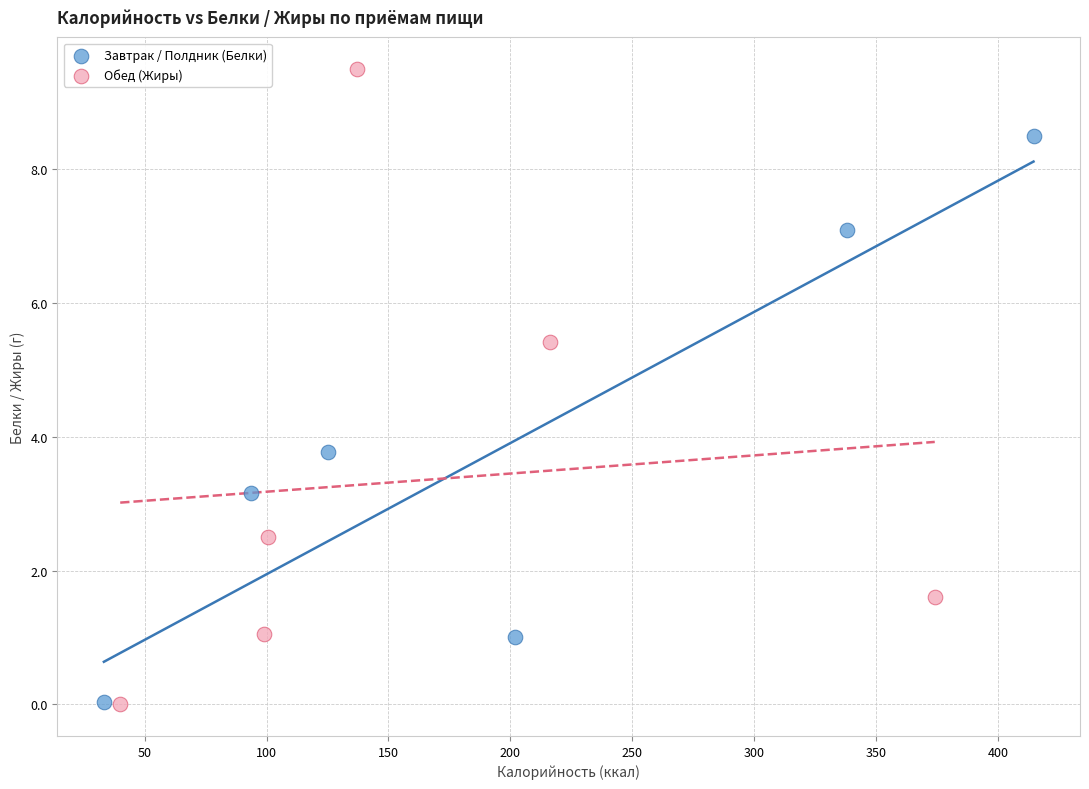

Which series has the largest Y range (max minus min)?

Обед (Жиры)